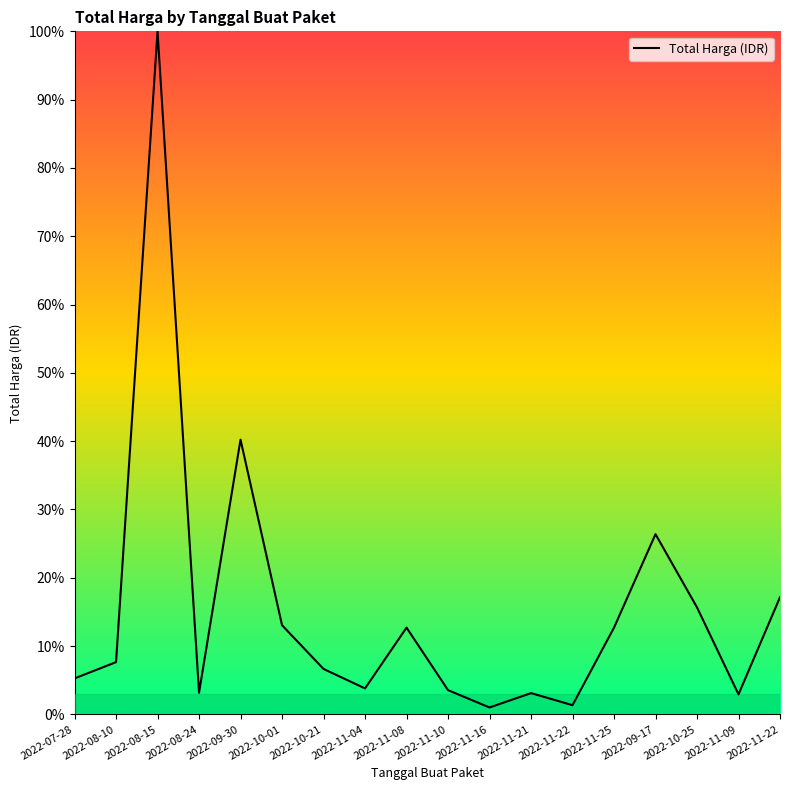

At which category does the chart reach its minimum across all series?

2022-11-16